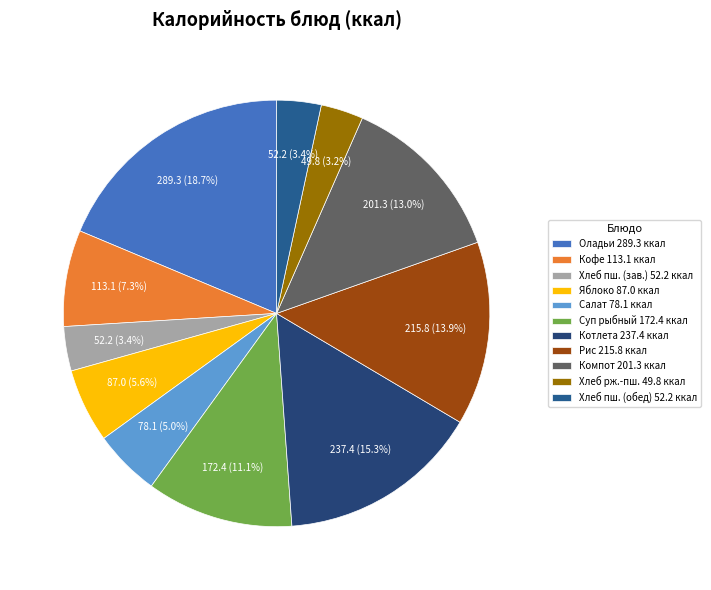

How many segments does this pie chart have?

11